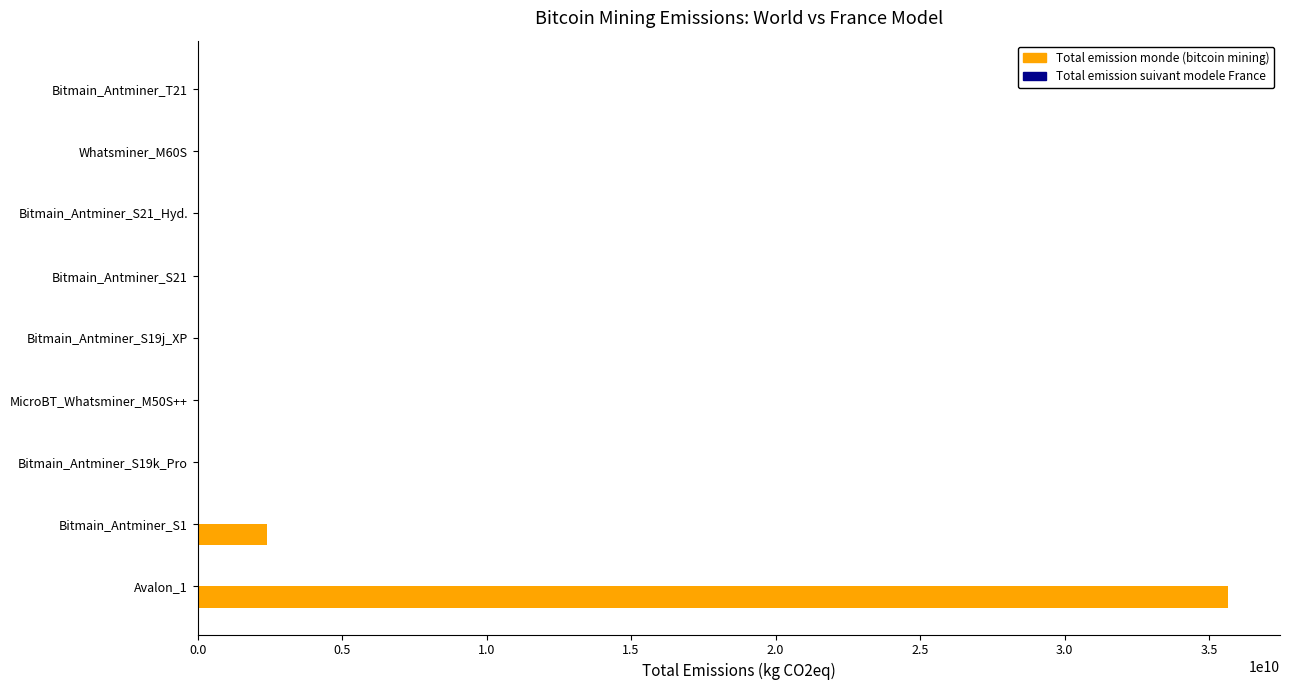

What is the highest value of the Total emission monde (bitcoin mining) series?

35668927451.3